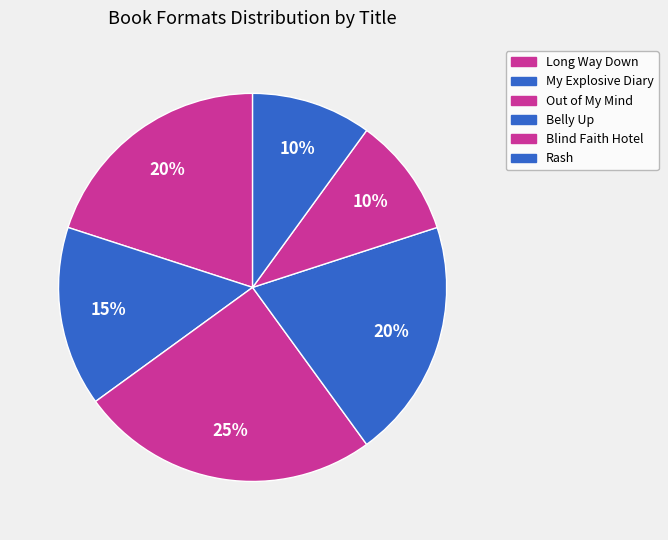

Is Belly Up the majority of the pie?

No